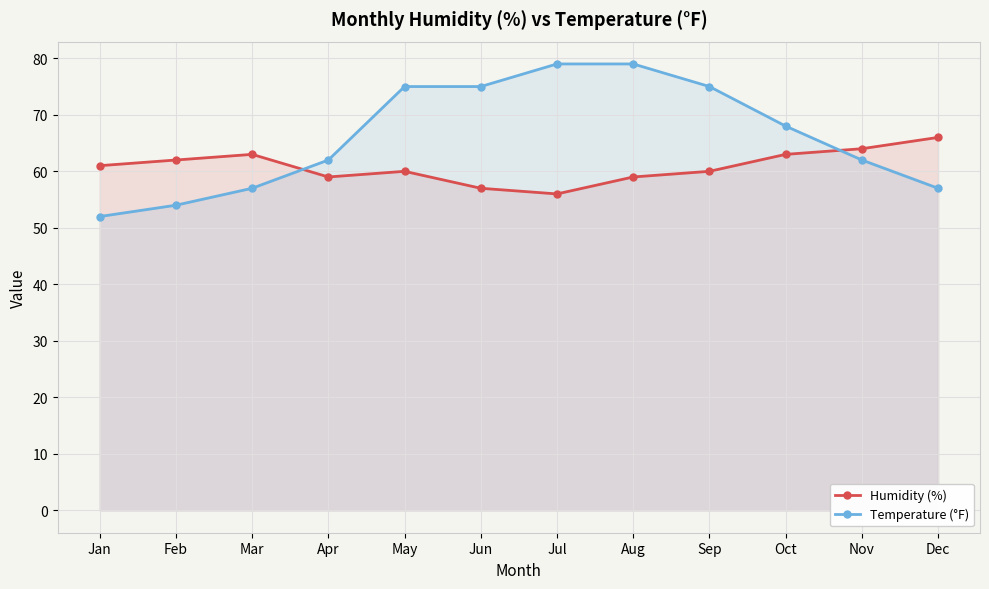

Where is the first local minimum for Humidity (%)?

Apr